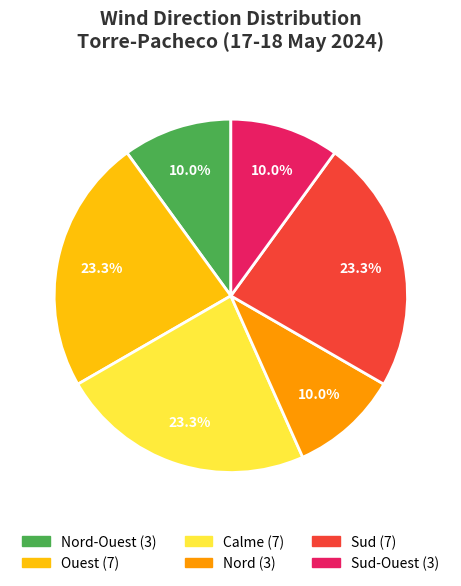

Is there a majority slice in this chart?

No